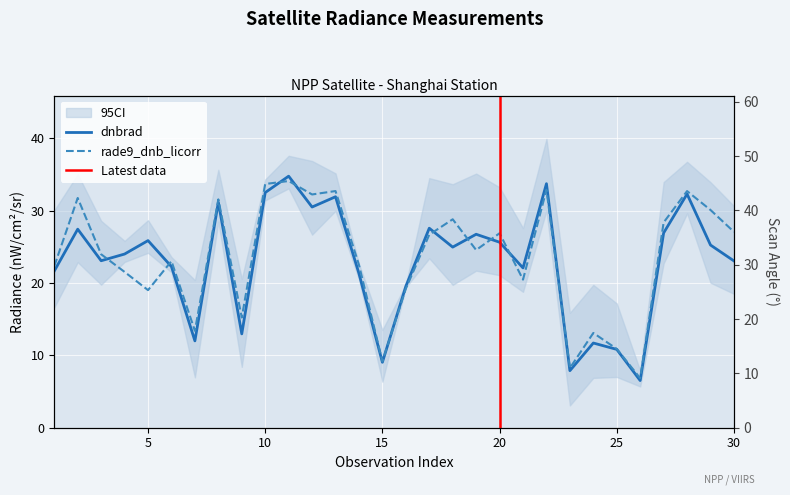

True or false: dnbrad and rade9_dnb_licorr cross at least once.

True